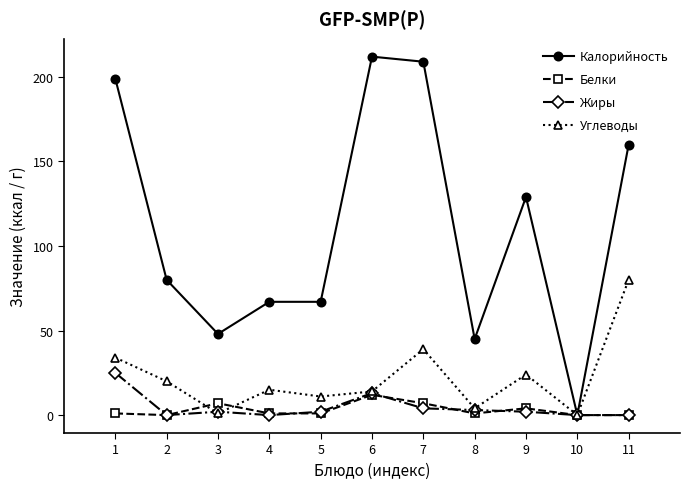

Does the chart display data point markers on the line(s)?

Yes